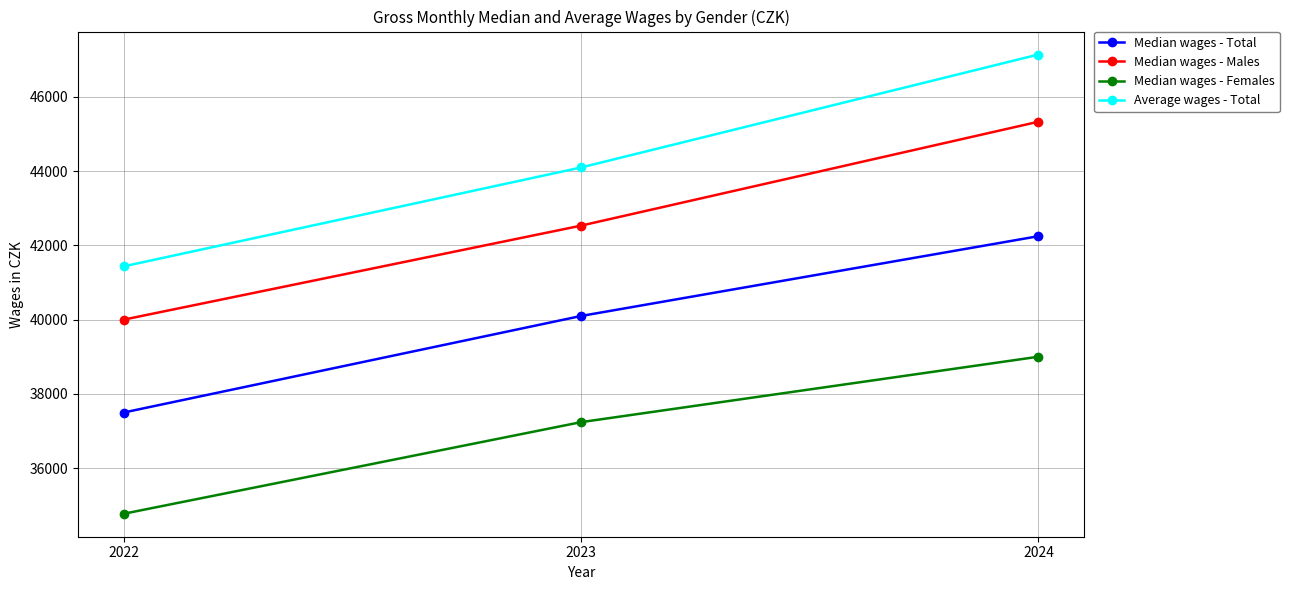

Reading right to left, what are all the values shown in this chart?

Median wages - Total: 42249	40100	37500
Median wages - Males: 45331	42533	40001
Median wages - Females: 39003	37241	34774
Average wages - Total: 47141	44099	41436